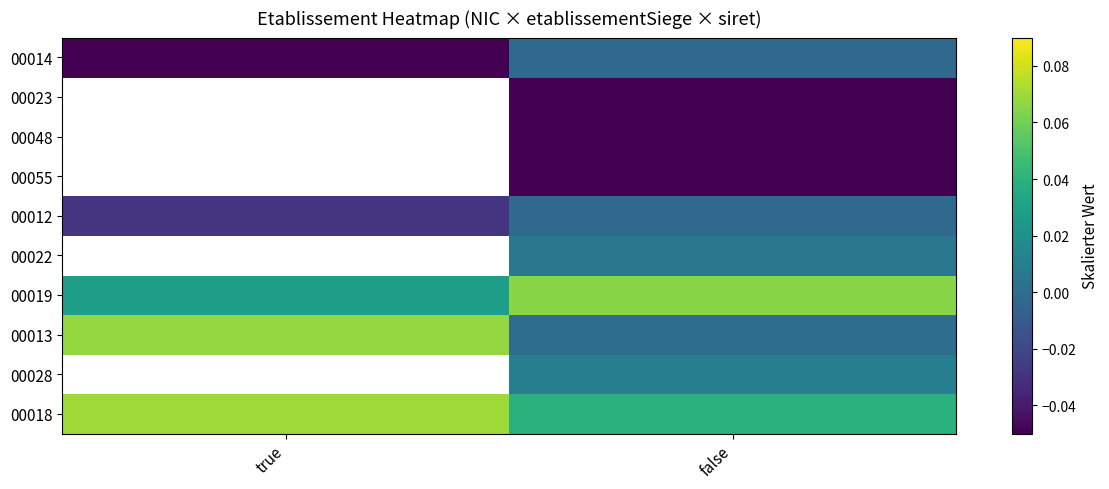

At how many categories does at least one series exceed 0?

2